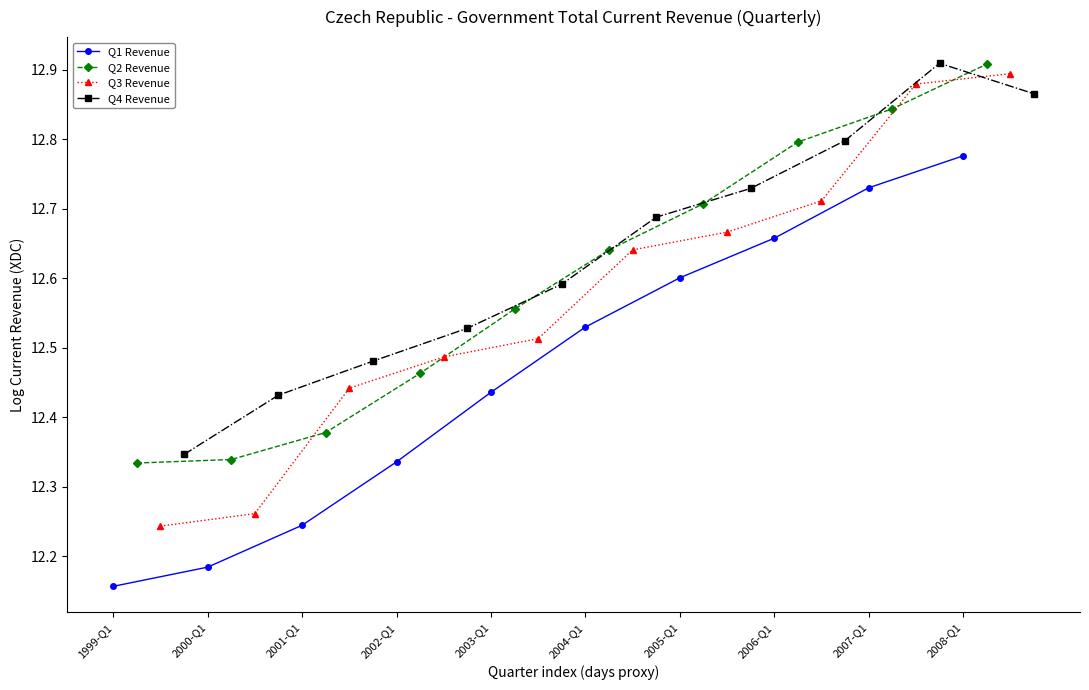

Rank the categories by Q1 Revenue value from highest to lowest.

2008-Q1, 2007-Q1, 2006-Q1, 2005-Q1, 2004-Q1, 2003-Q1, 2002-Q1, 2001-Q1, 2000-Q1, 1999-Q1